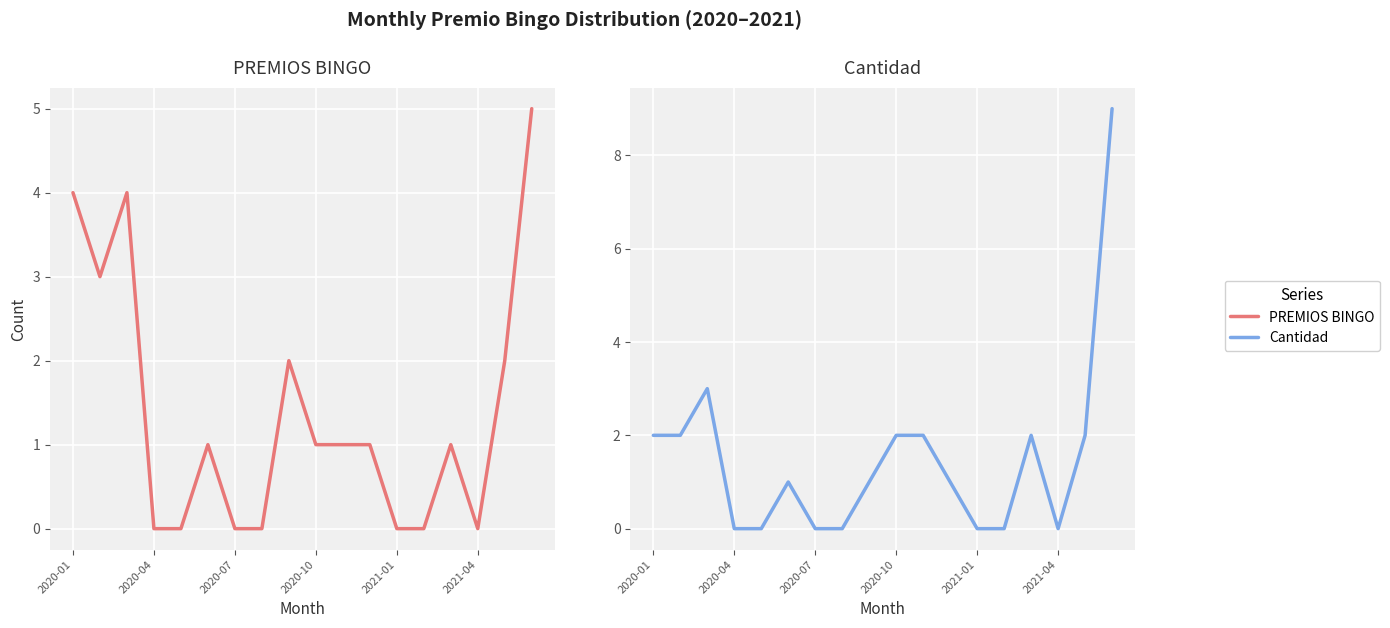

True or false: PREMIOS BINGO and Cantidad intersect in this chart.

True